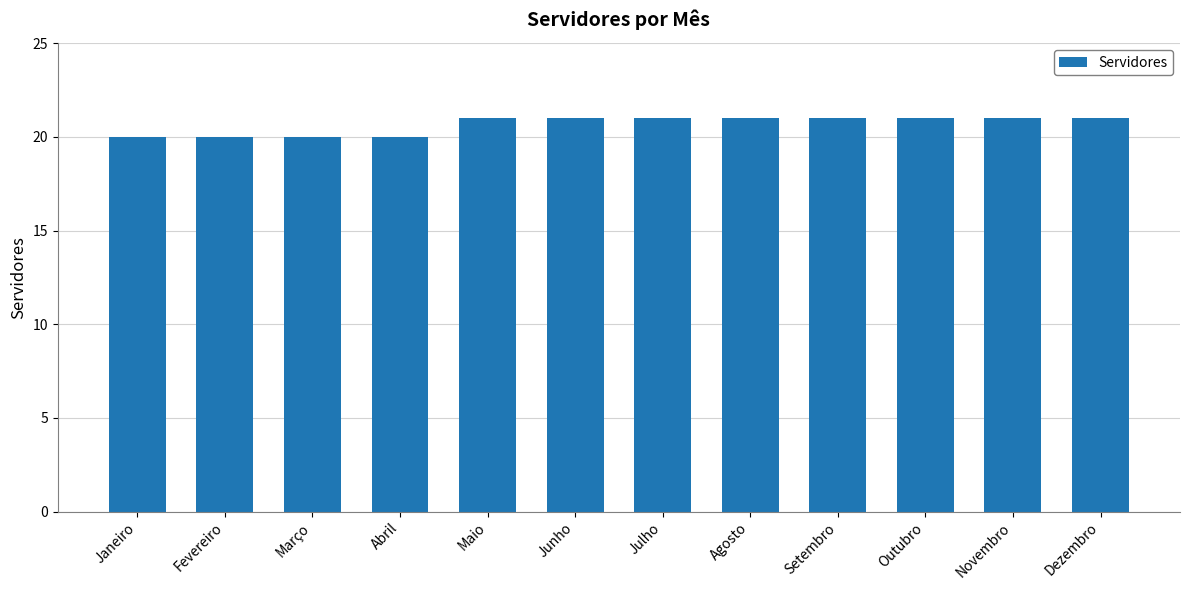

What is the approximate value at Julho?

21